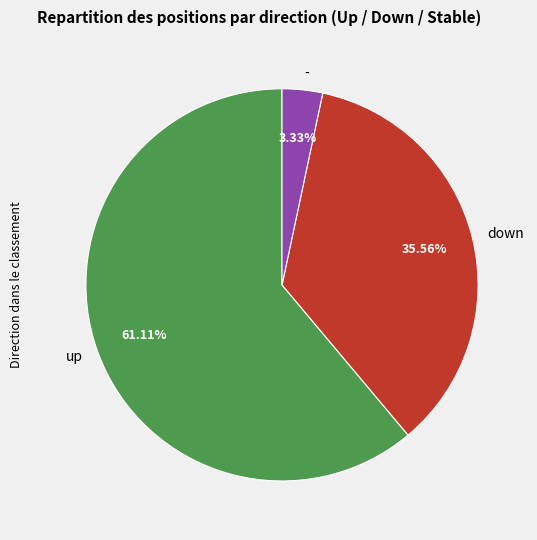

What is the smallest slice in the pie chart?

-